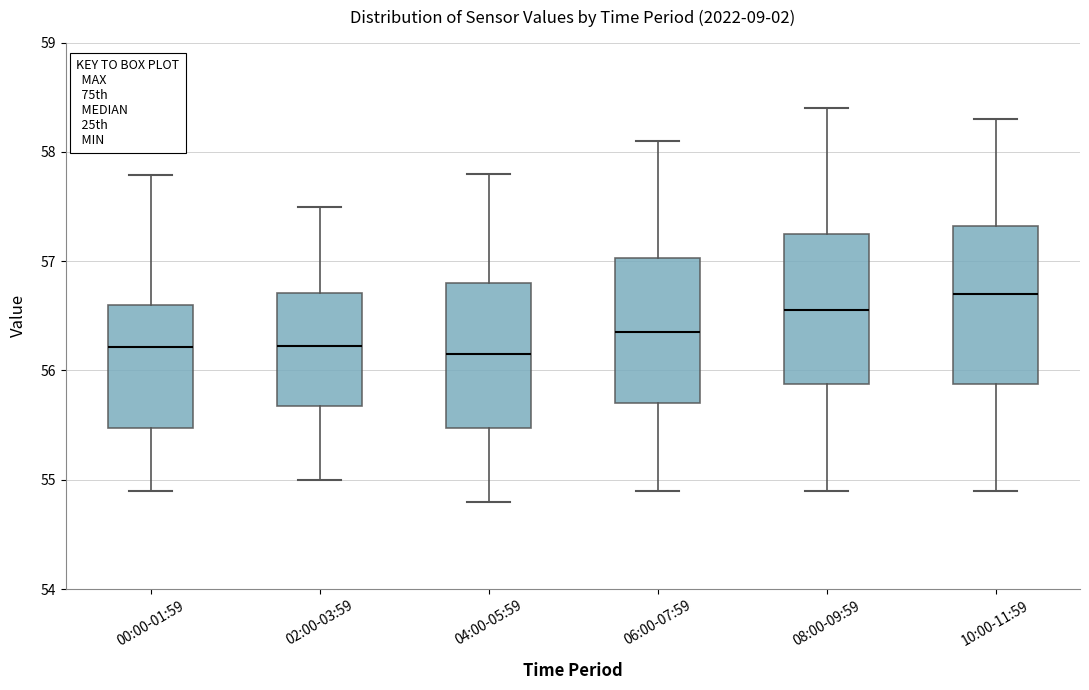

Reading left to right, transcribe this box plot: for each box, give where its median line is, the range the box spans, and where its two whiskers end, as read against the y-axis. The values are not printed on the chart, so give them approximately, as read against the axis.

00:00-01:59: median 56.2, box 55.5 to 56.6, whiskers 54.9 to 57.8
02:00-03:59: median 56.2, box 55.7 to 56.7, whiskers 55.0 to 57.5
04:00-05:59: median 56.2, box 55.5 to 56.8, whiskers 54.8 to 57.8
06:00-07:59: median 56.4, box 55.7 to 57.0, whiskers 54.9 to 58.1
08:00-09:59: median 56.6, box 55.9 to 57.3, whiskers 54.9 to 58.4
10:00-11:59: median 56.7, box 55.9 to 57.3, whiskers 54.9 to 58.3